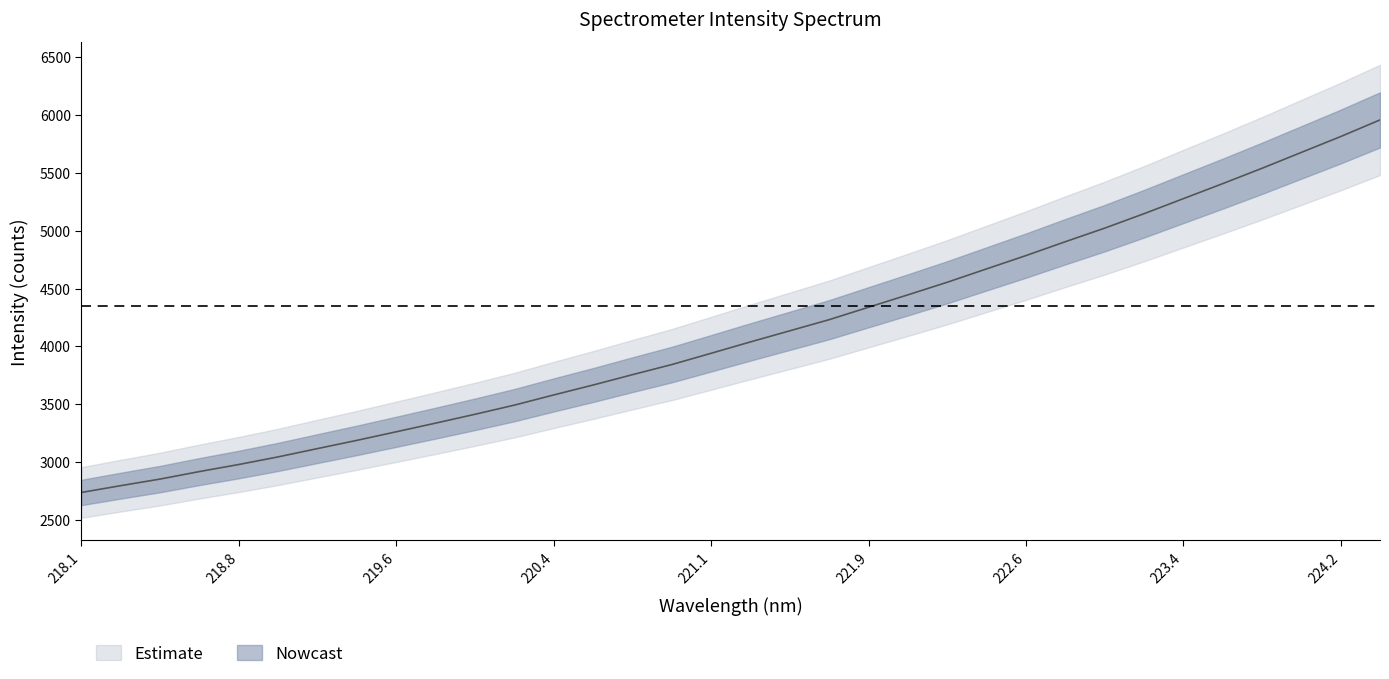

What is the change in value from 218.2508 to 222.4538?

+1874.6